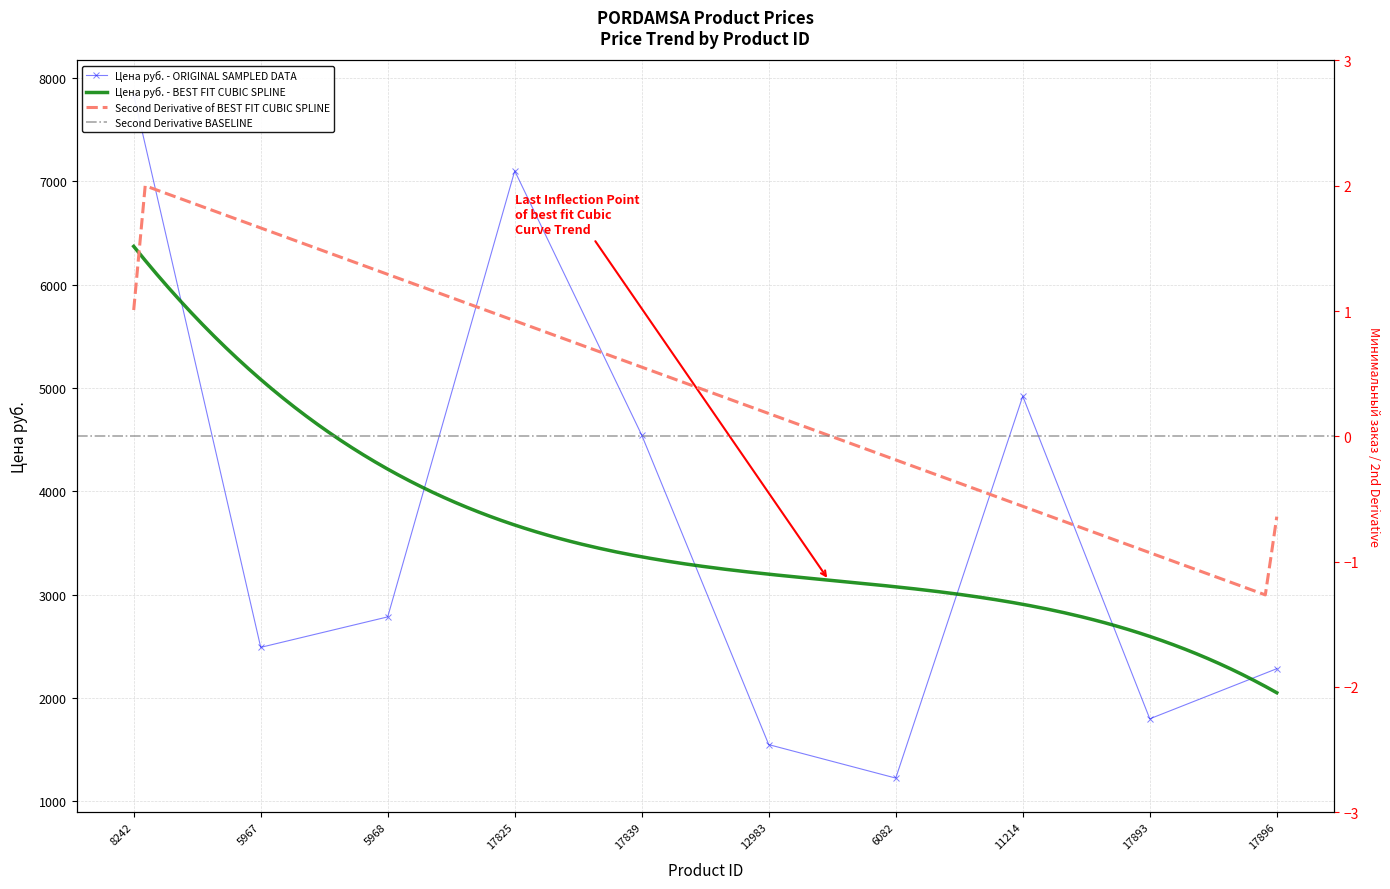

What is the maximum value shown in the chart?

7841.0